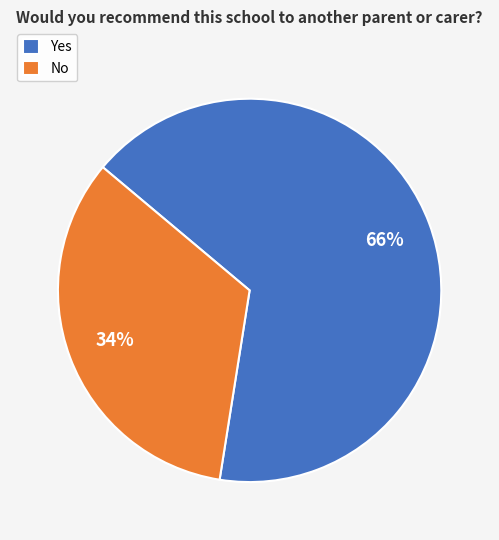

Count the number of slices in the pie.

2